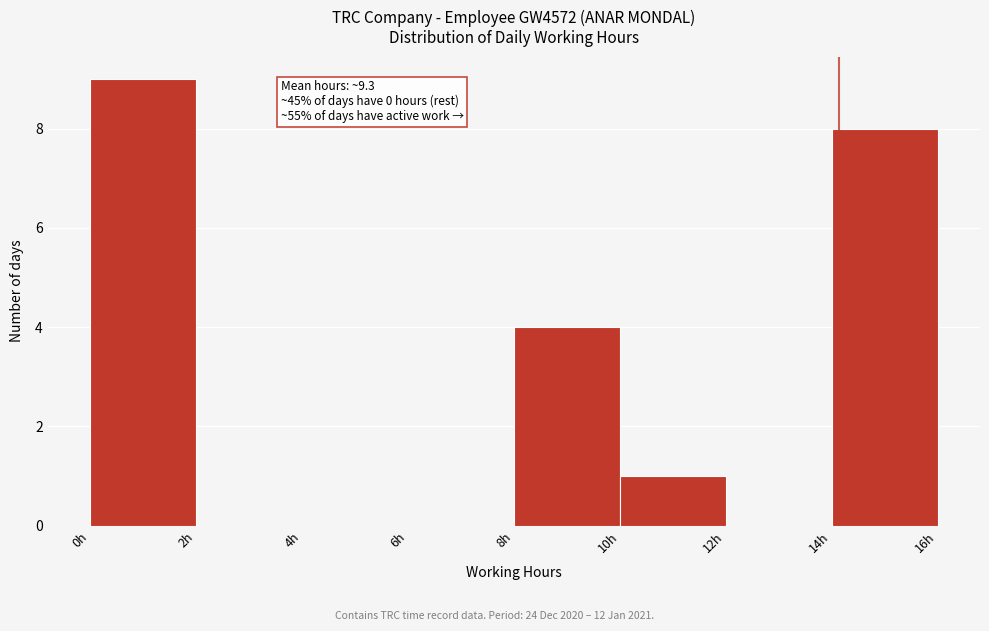

Over which range of the x-axis is the bar tallest?

0 to 2